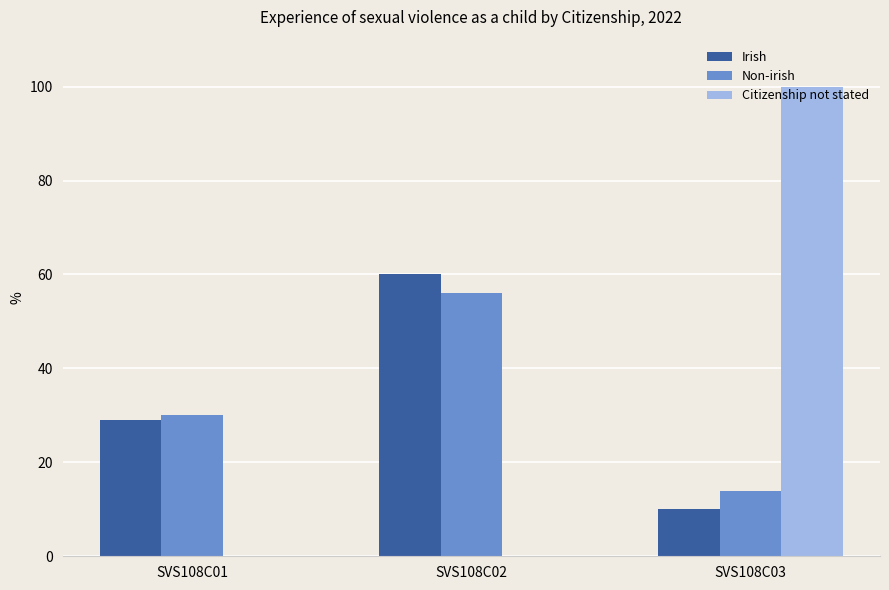

Which series changed the most between SVS108C01 and SVS108C02?

Irish